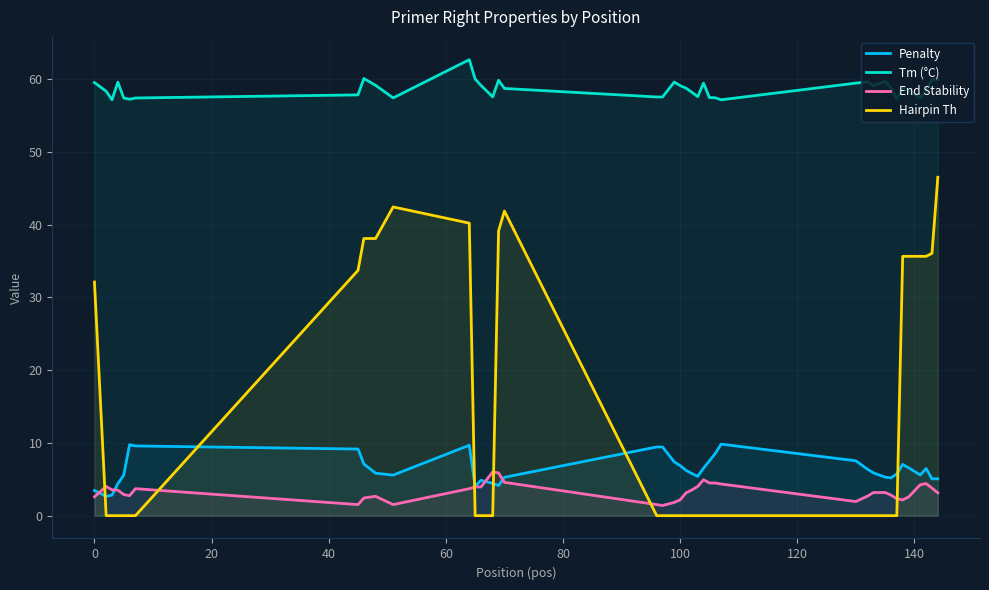

Which series has the widest spread of values?

Hairpin Th